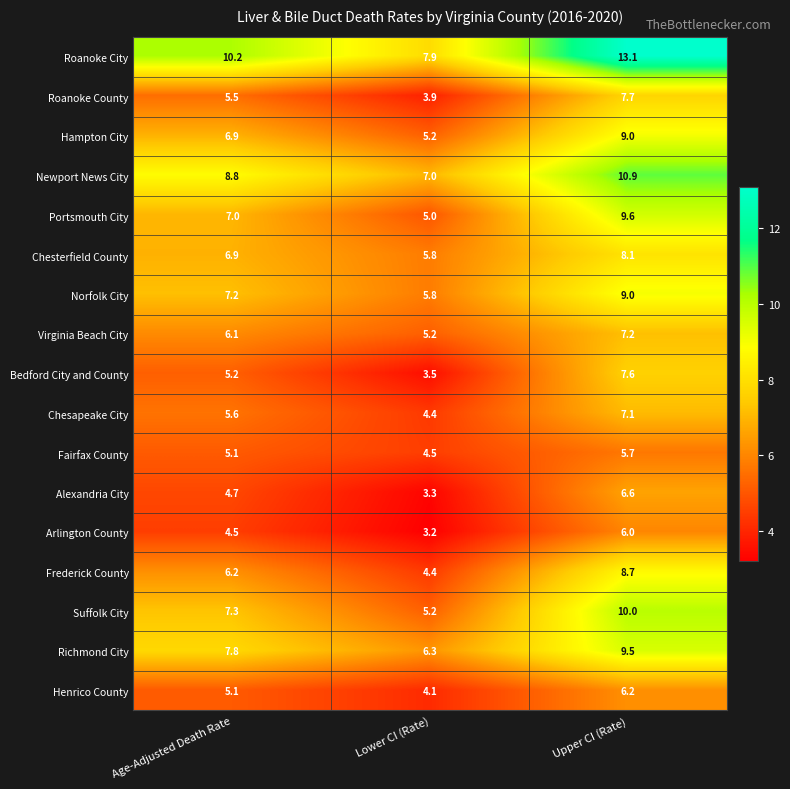

Where does the Newport News City series first go above 8?

Age-Adjusted Death Rate